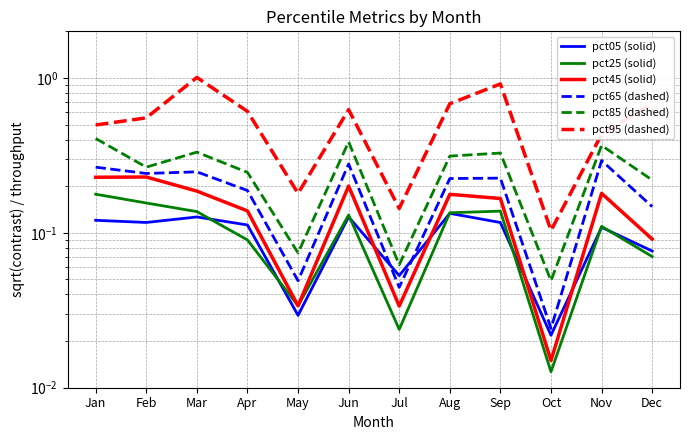

What are all the series names shown in the legend?

pct05 (solid), pct25 (solid), pct45 (solid), pct65 (dashed), pct85 (dashed), pct95 (dashed)